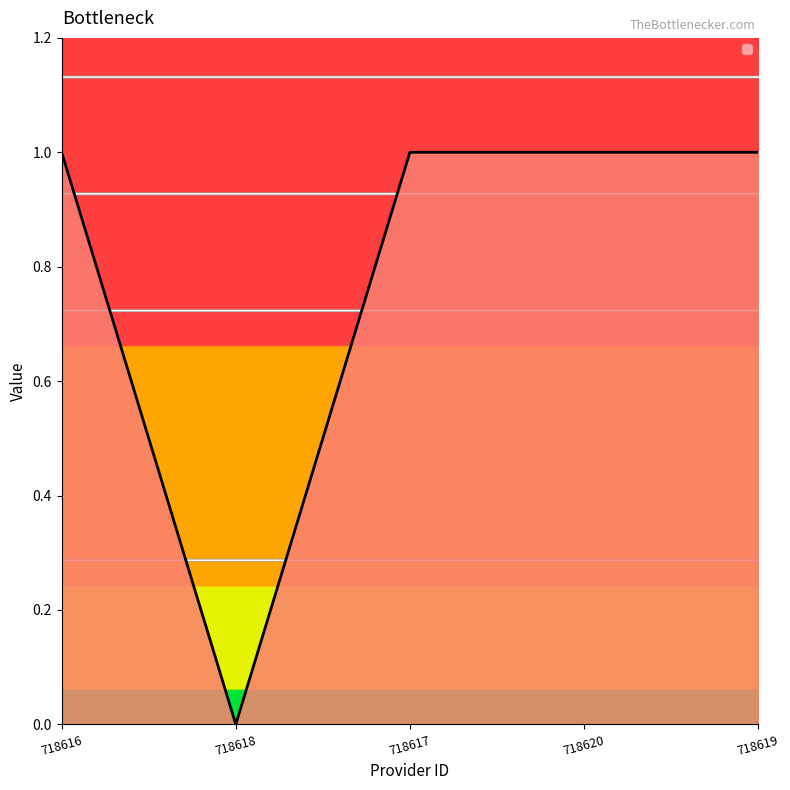

How many positive values are there?

4